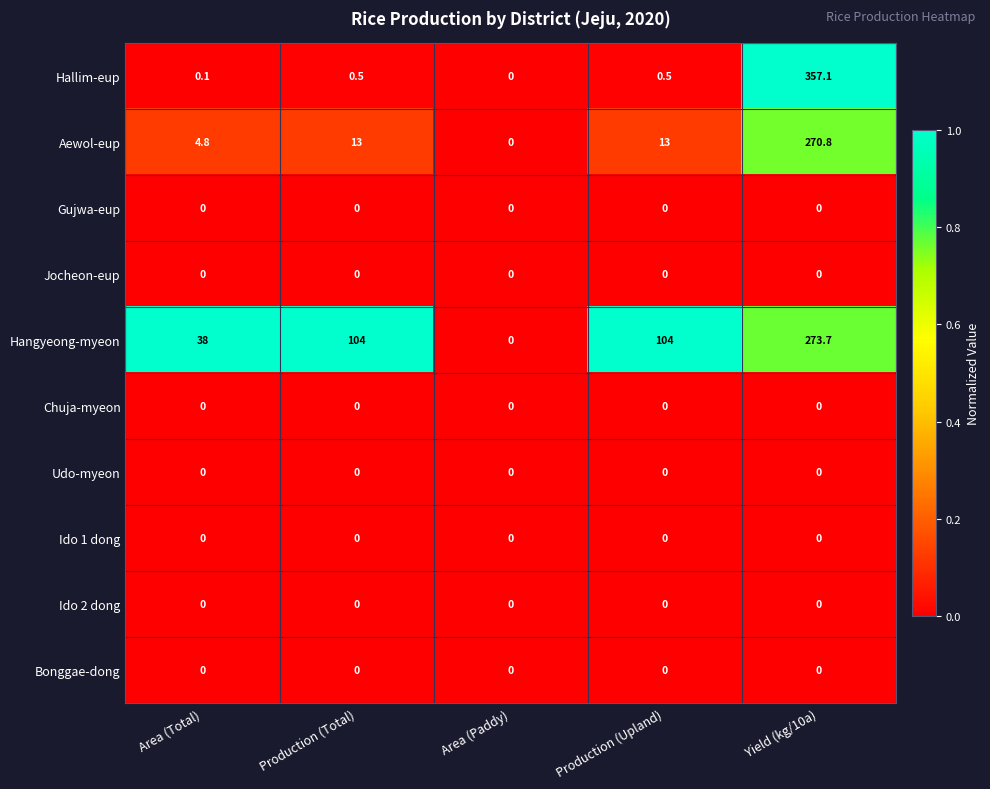

Between Area (Total) and Production (Total), which series saw the biggest shift?

Hangyeong-myeon